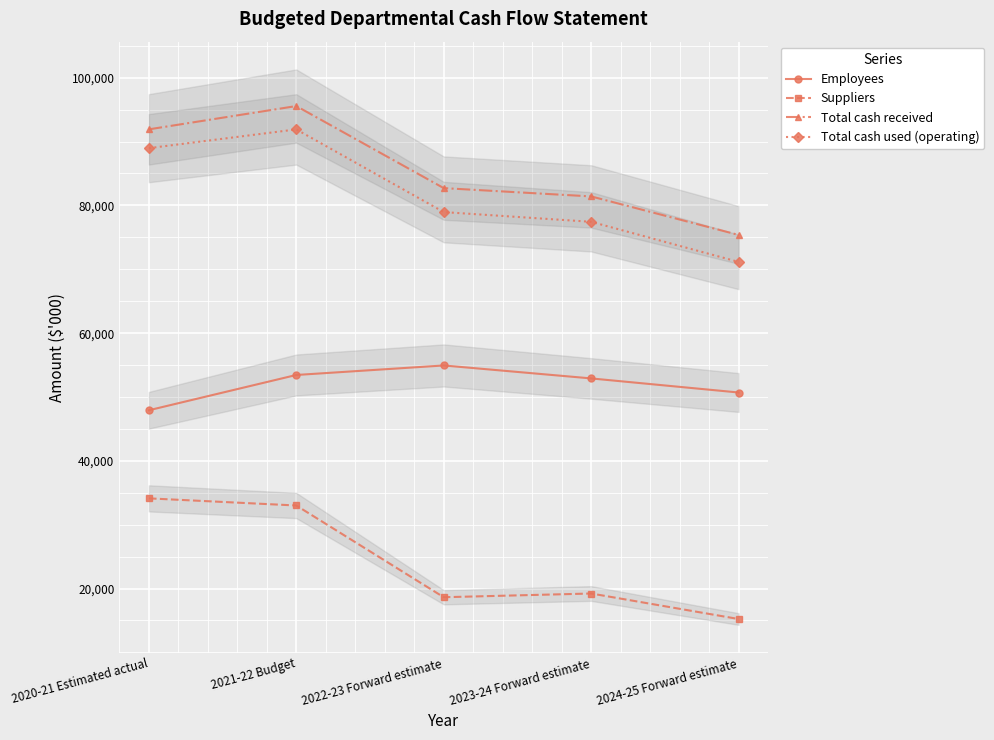

List the series in order of their peak value, lowest first.

Suppliers, Employees, Total cash used (operating), Total cash received